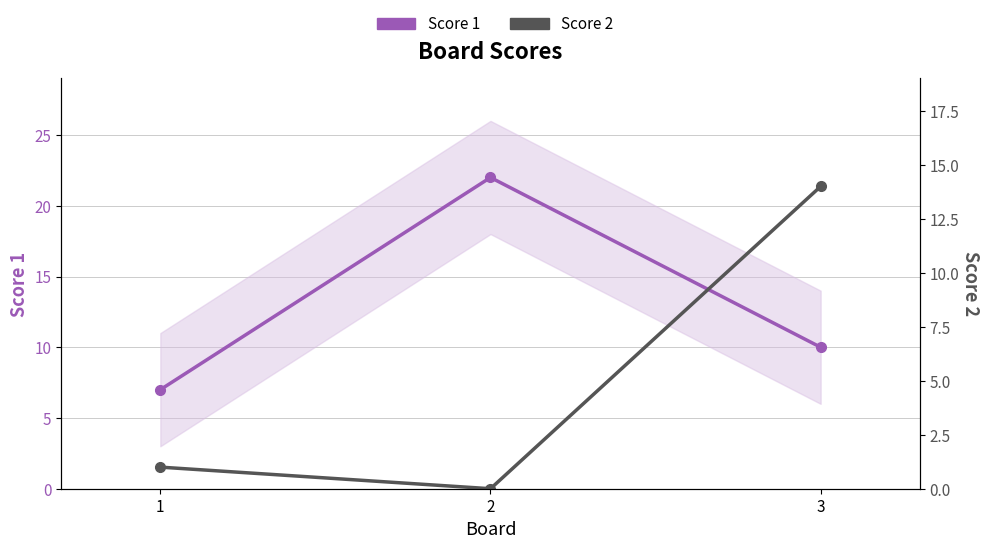

What is the value of the Score 1 point at the 3rd from the left?

10